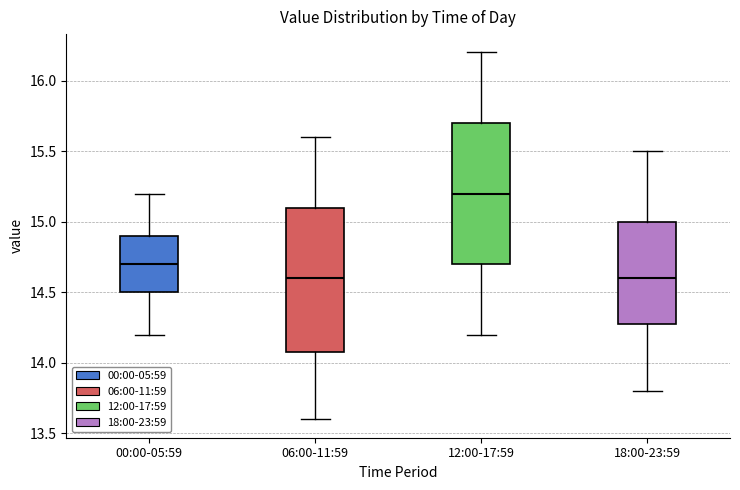

Where does the median line of the box for 00:00-05:59 sit on the y-axis? The values are not printed on the chart, so give them approximately, as read against the axis.

14.7